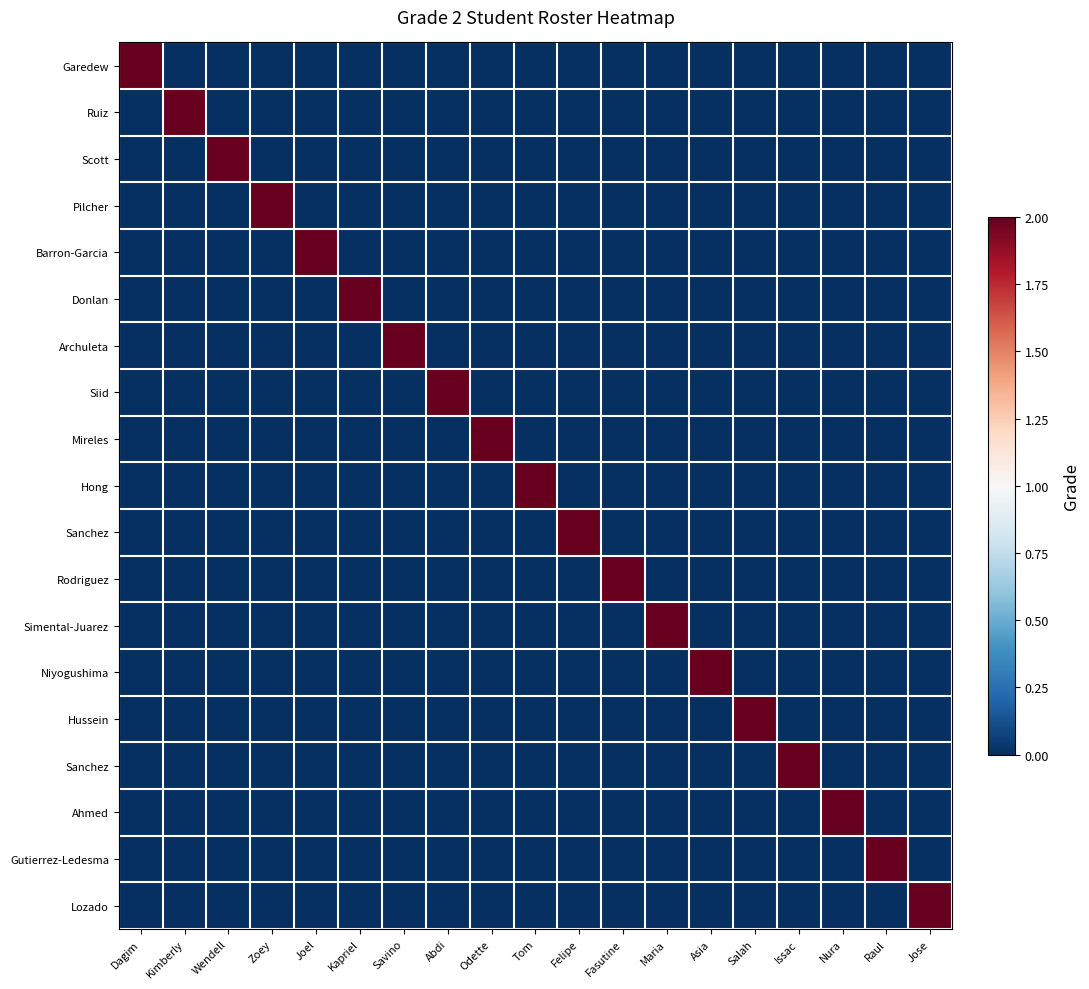

What is the total value across all series at Tom?

2